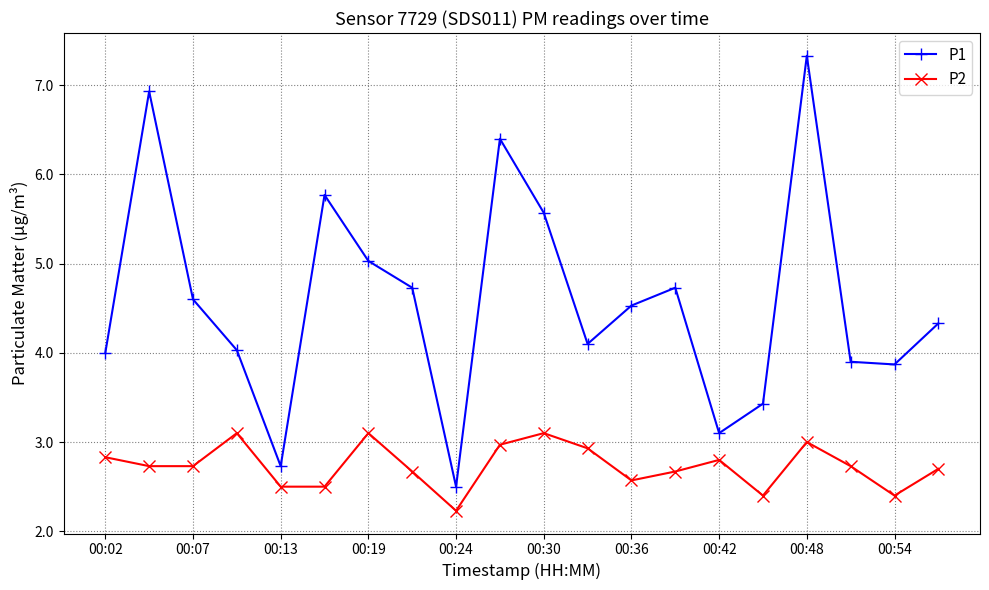

What is the value of the P2 point at the 6th from the left?

2.5